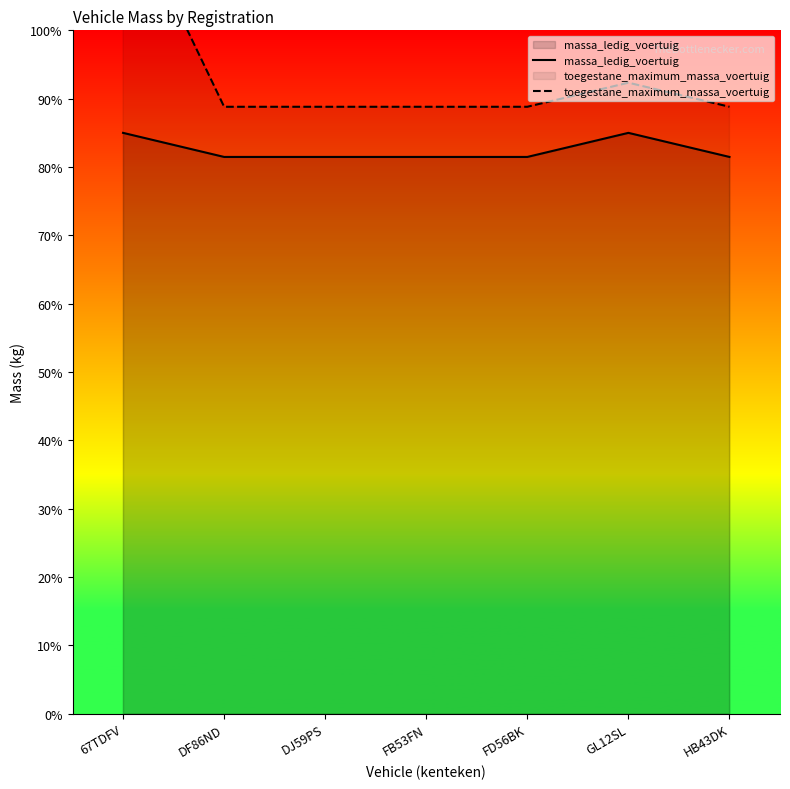

What is the difference between the maximum and minimum values in the massa_ledig_voertuig series?

3.5